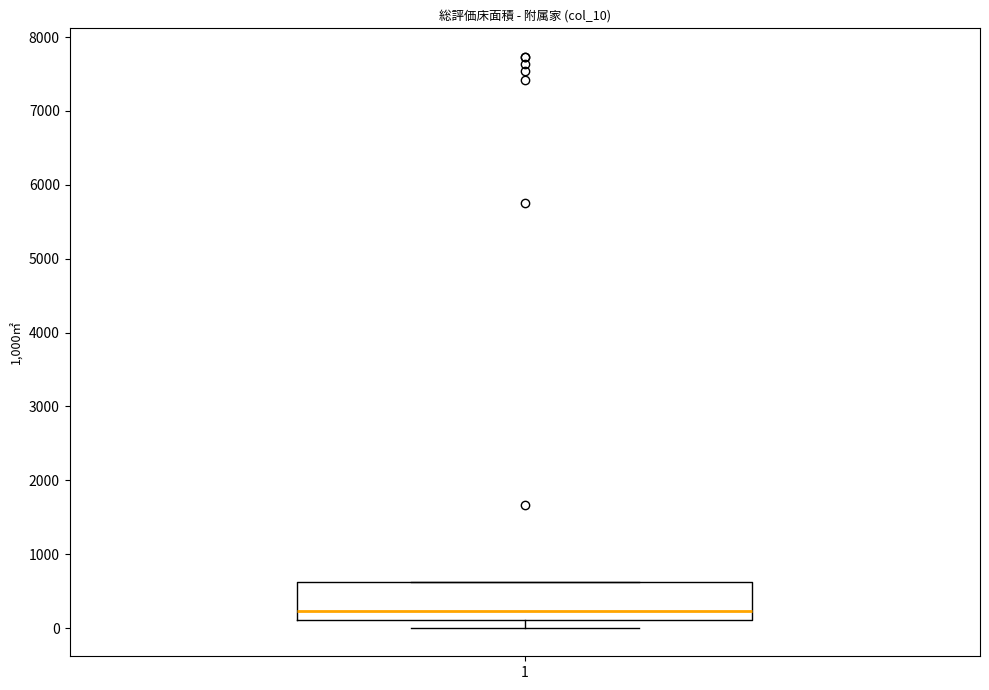

Transcribe this box plot: give where the median line is, the range the box spans, and where the two whiskers end, as read against the y-axis. The values are not printed on the chart, so give them approximately, as read against the axis.

median 200, box 100 to 600, whiskers 0 to 600